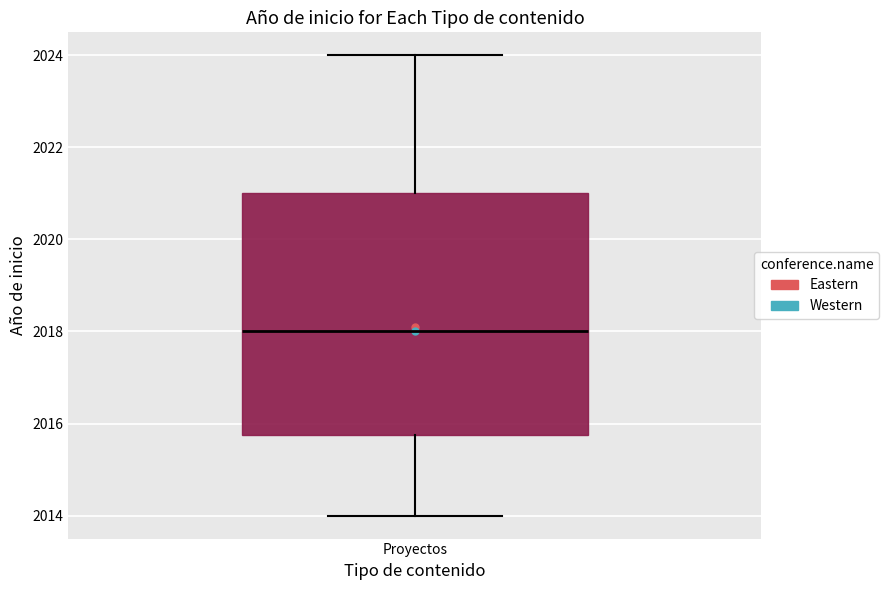

Transcribe this box plot: give where the median line is, the range the box spans, and where the two whiskers end, as read against the y-axis. The values are not printed on the chart, so give them approximately, as read against the axis.

median 2018.0, box 2015.8 to 2021.0, whiskers 2014.0 to 2024.0